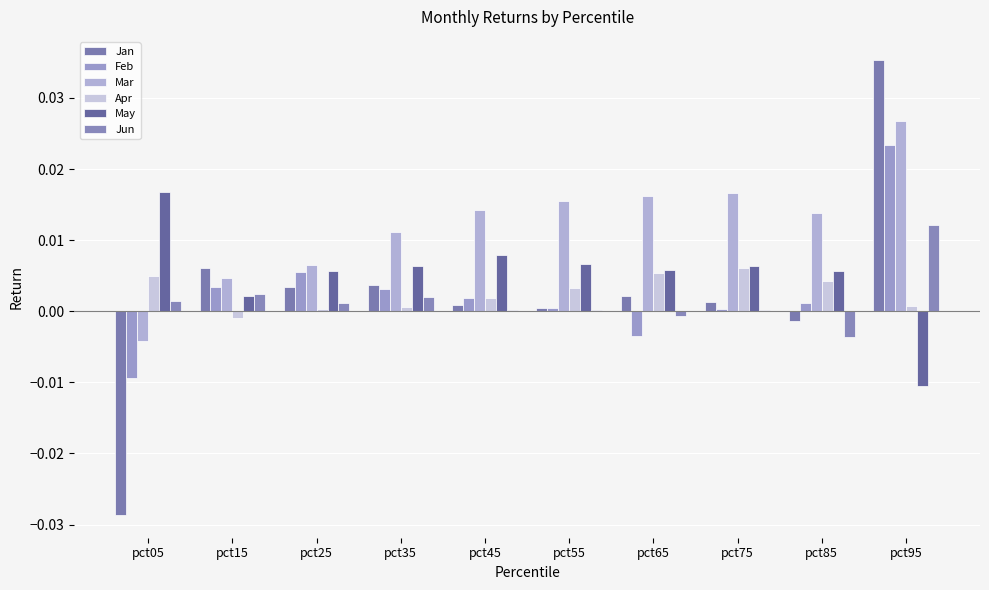

Does the chart contain stacked bars?

No